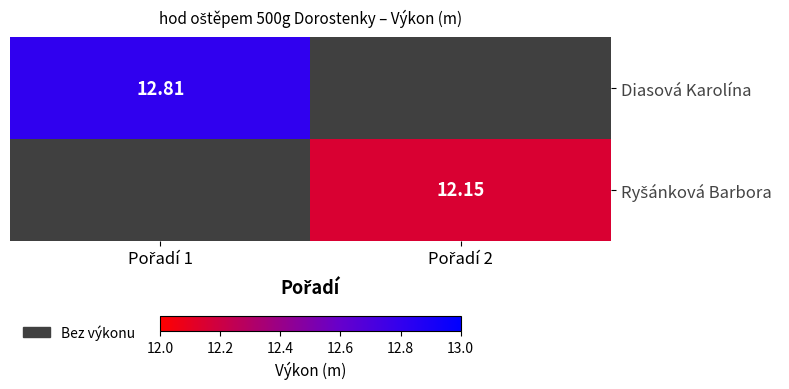

How many series are shown in this chart?

2